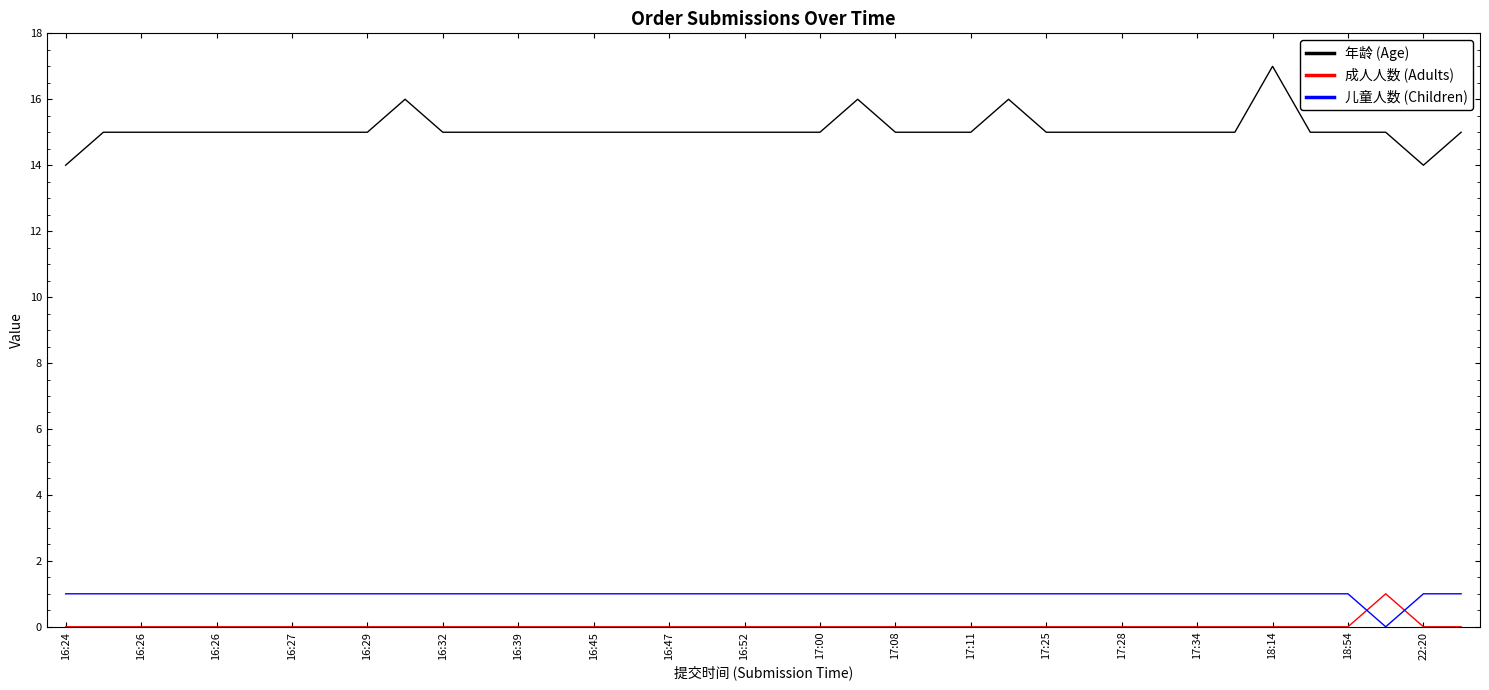

Which series ends up on top after the final intersection of 成人人数 (Adults) and 儿童人数 (Children)?

儿童人数 (Children)